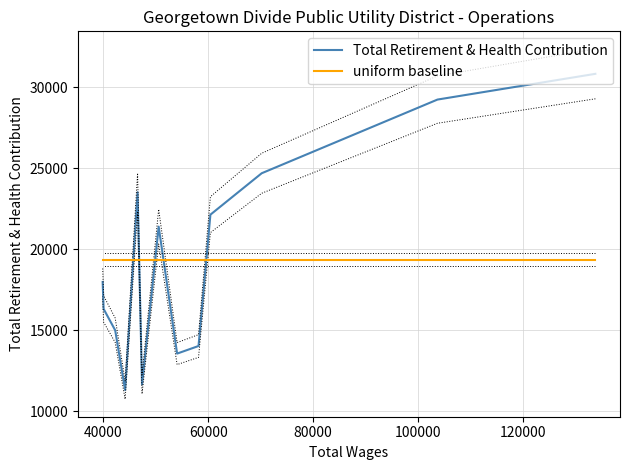

Does the chart display data point markers on the line(s)?

No